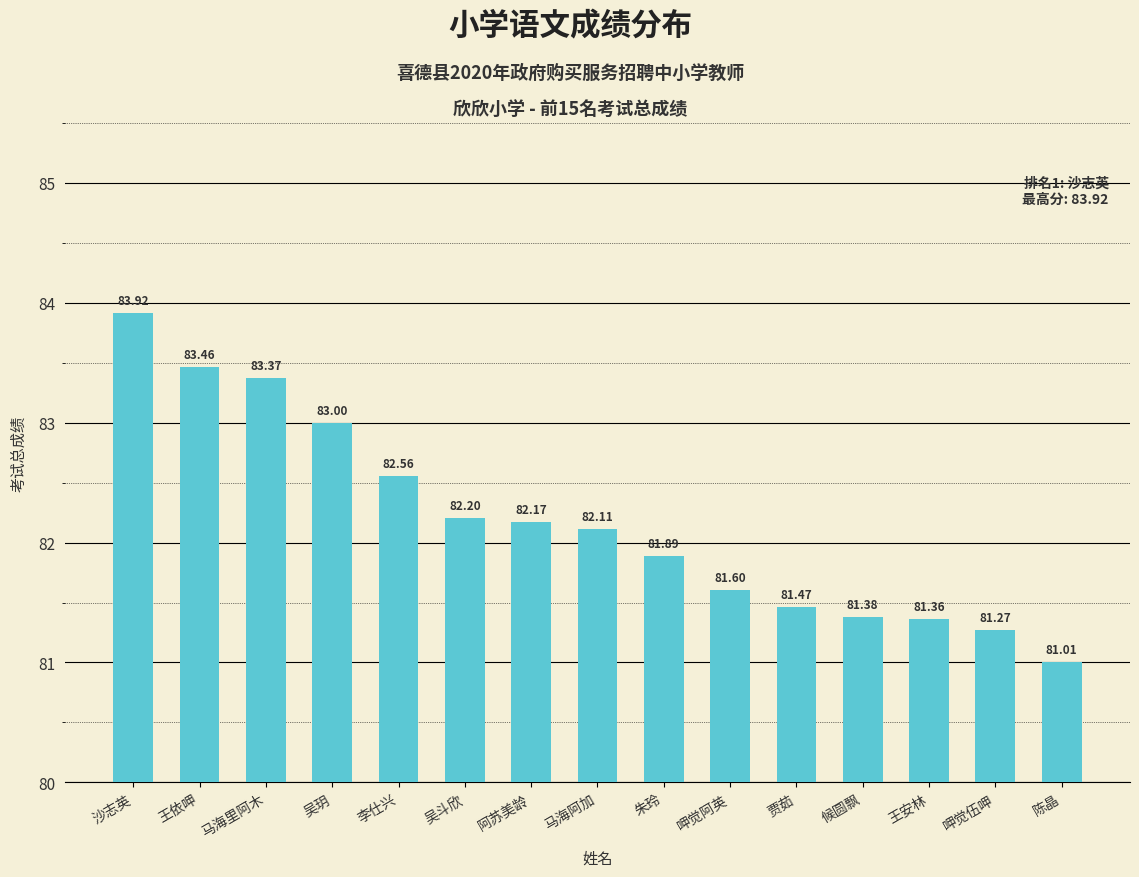

Does the chart contain any negative values?

No